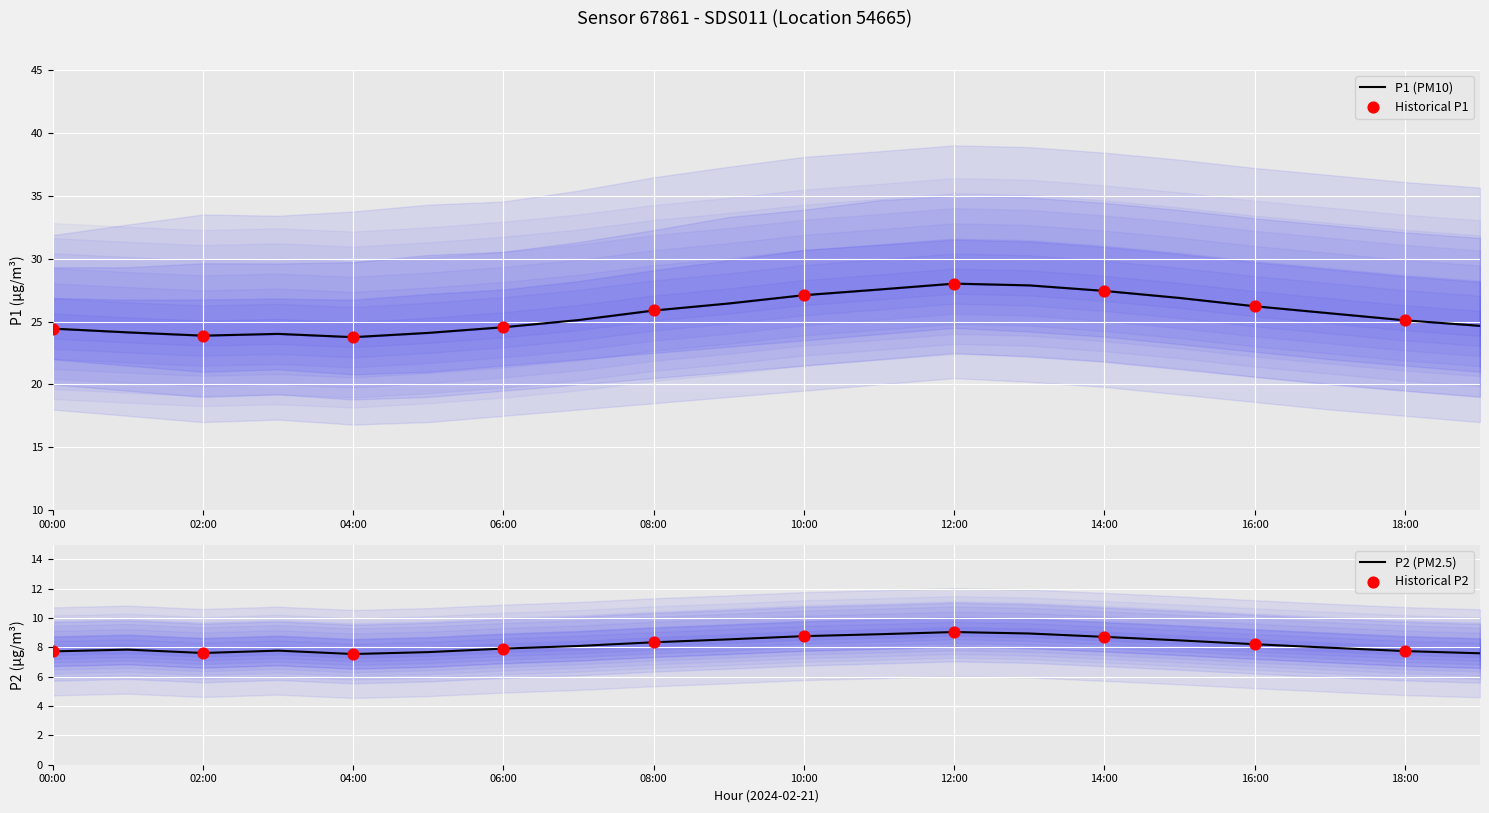

The P2 (PM2.5) series shows 7.8 at 18:00. True or false?

True